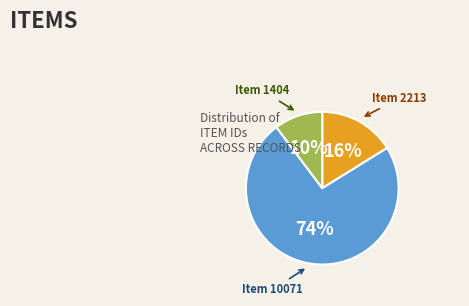

Is there a majority slice in this chart?

Yes